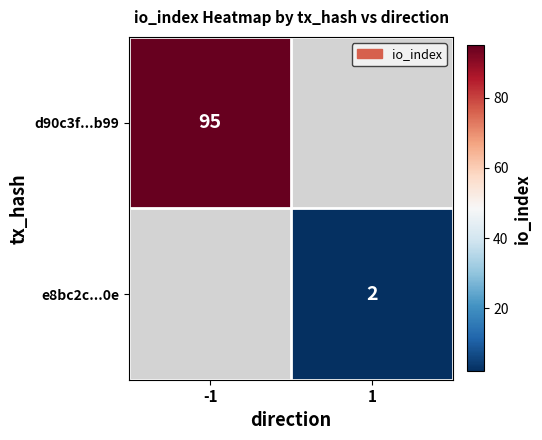

What is the smallest value displayed?

2.0